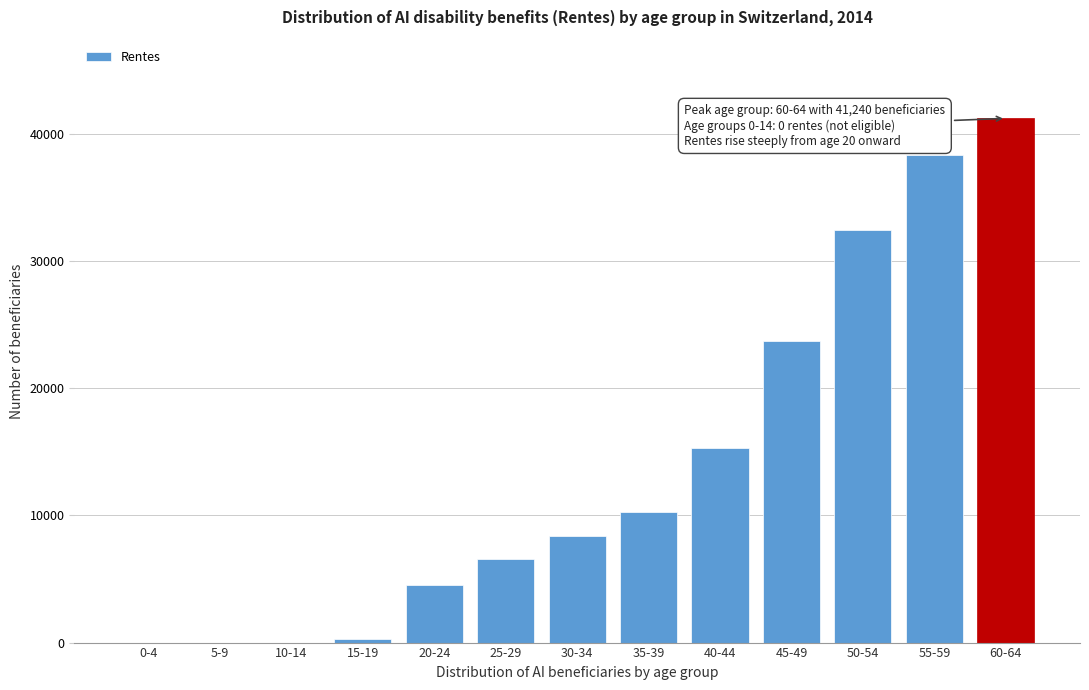

Reading left to right, list all the values displayed in this chart.

0-4=0	5-9=0	10-14=0	15-19=265	20-24=4502	25-29=6614	30-34=8386	35-39=10298	40-44=15333	45-49=23744	50-54=32494	55-59=38336	60-64=41240